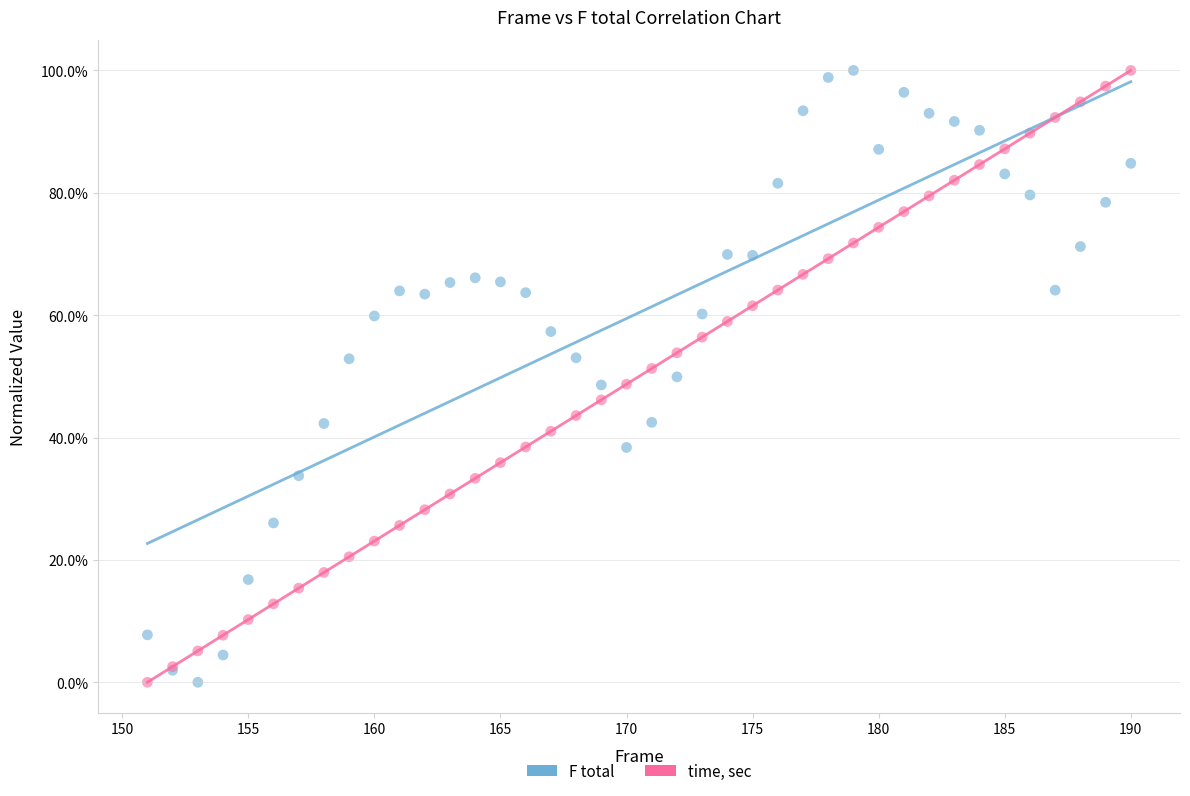

What are all the series names shown in the legend?

F total, time, sec